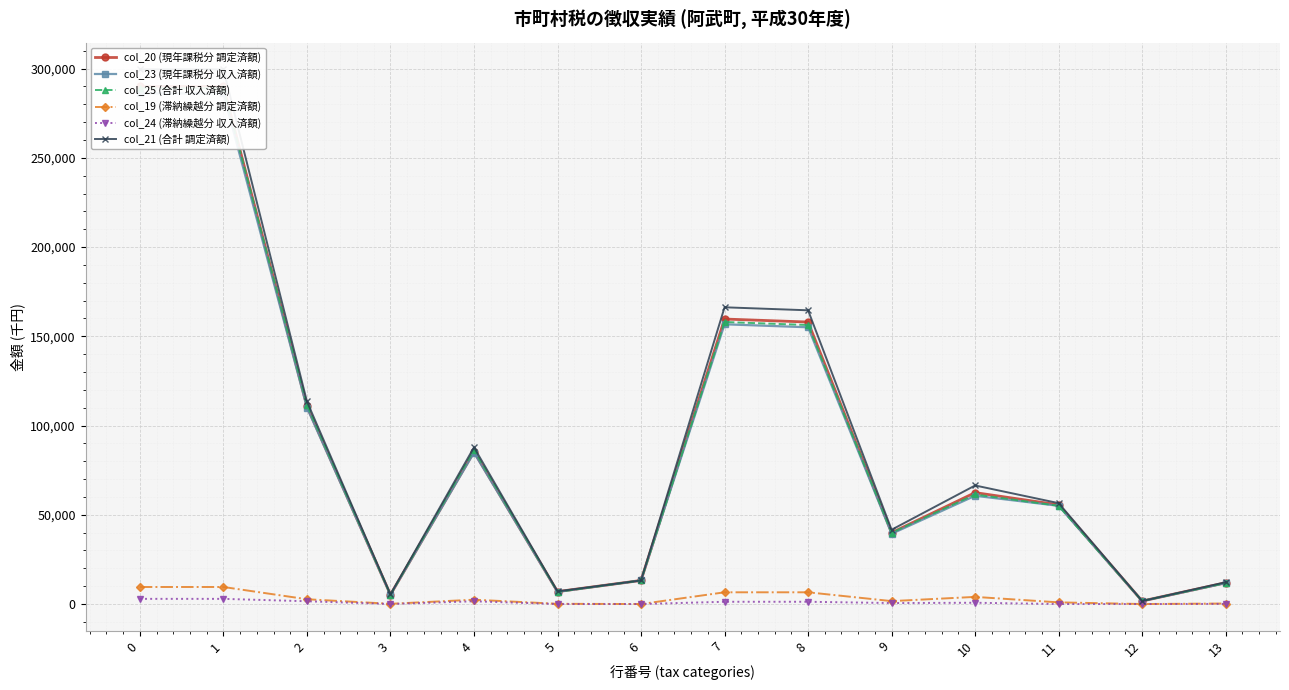

The col_21 (合計 調定済額) series shows 20966 at 13. True or false?

False